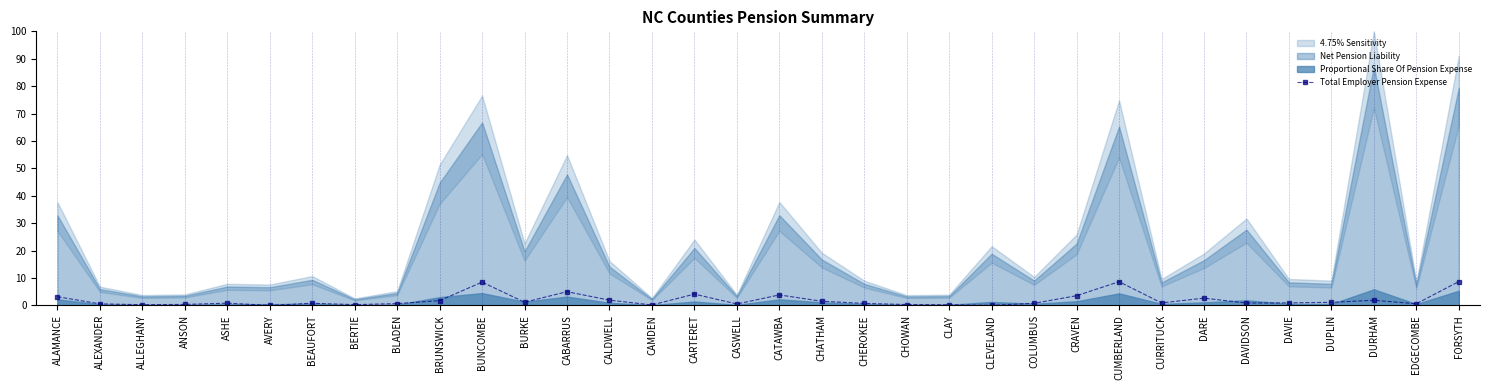

True or false: the data shows 0.3 at CHOWAN.

True